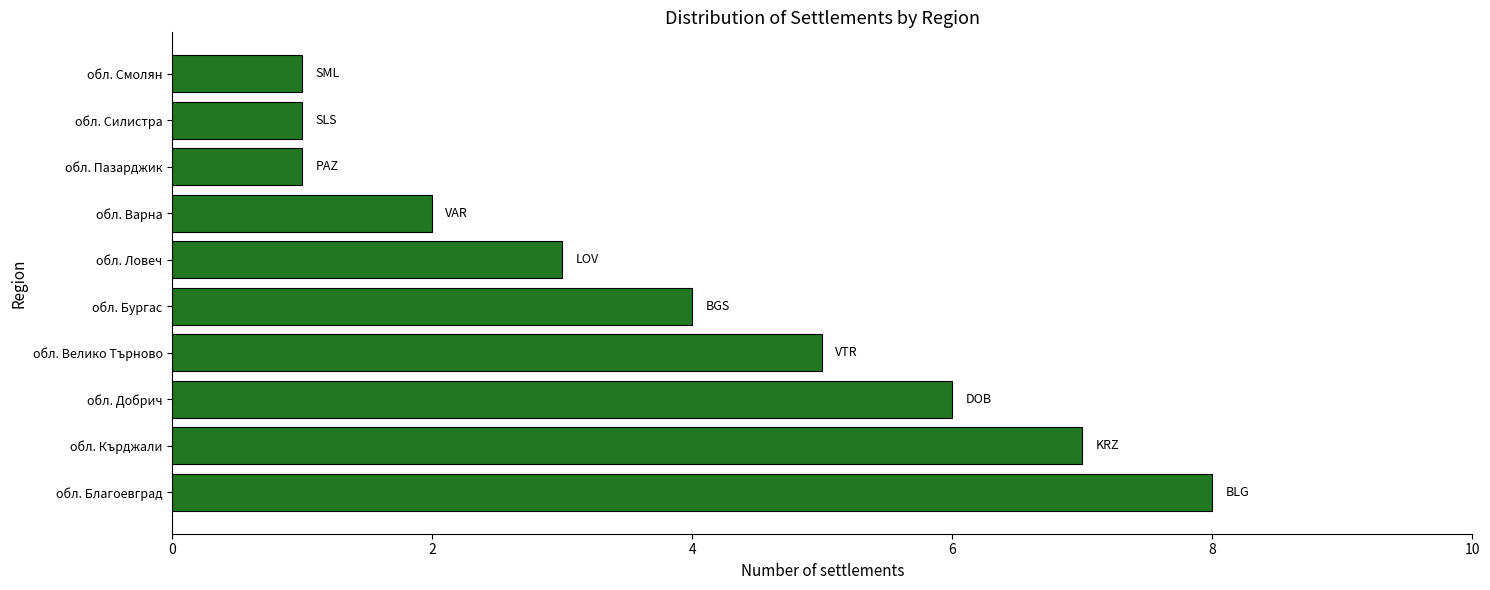

How many distinct data groups are displayed?

1